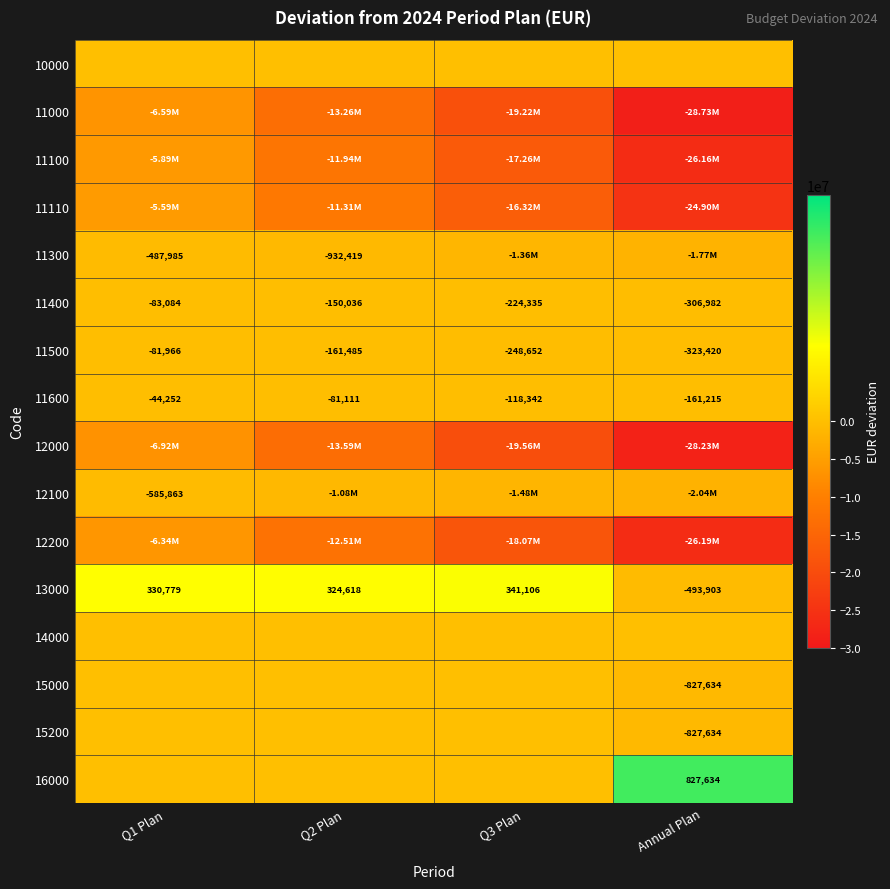

List the labels in order of 11600 value, smallest first.

Annual Plan, Q3 Plan, Q2 Plan, Q1 Plan